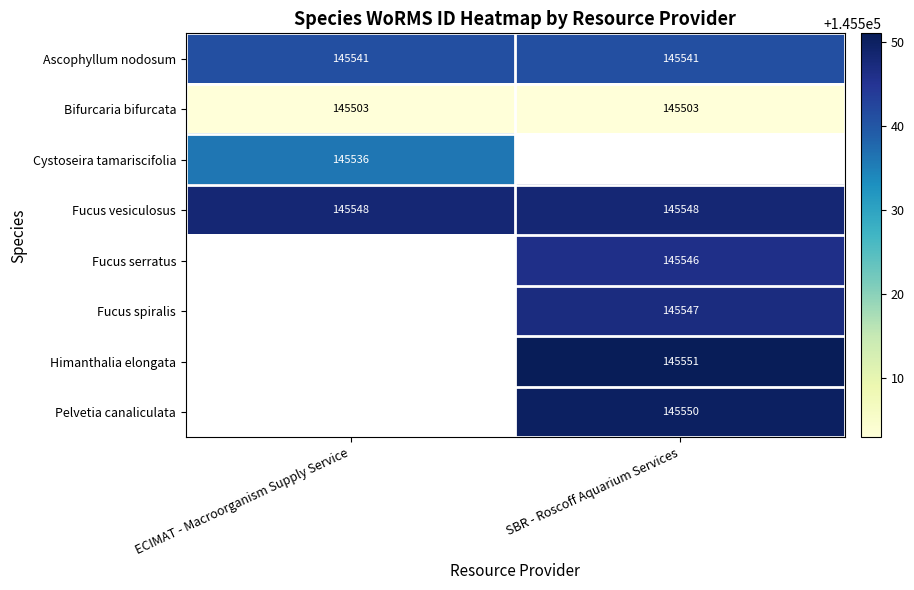

What is the sum of the Ascophyllum nodosum values at SBR - Roscoff Aquarium Services and ECIMAT - Macroorganism Supply Service?

291082